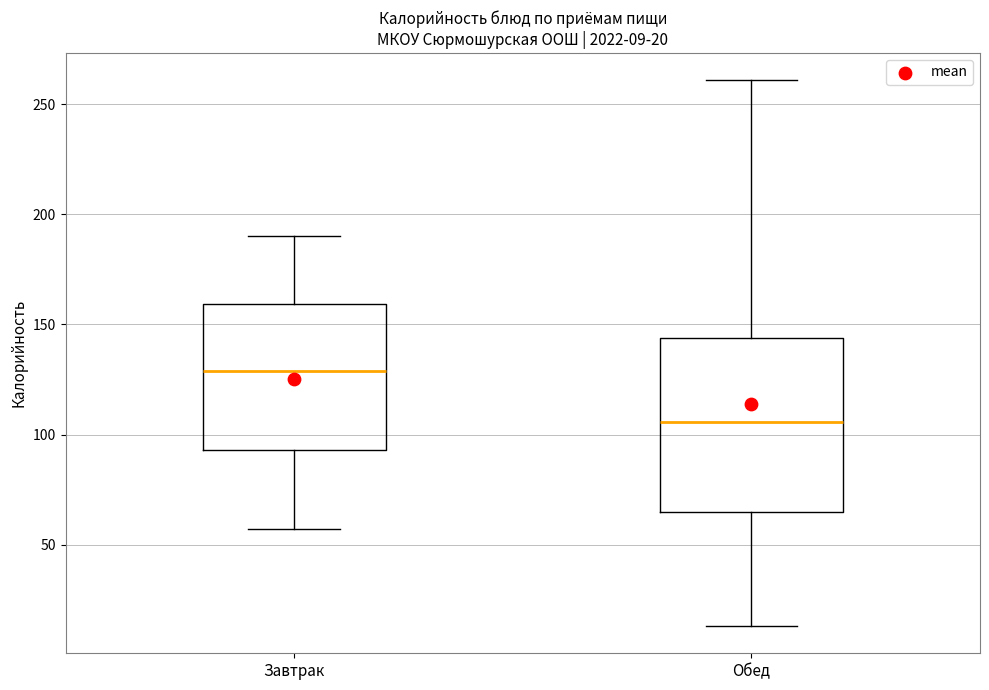

Which box is the tallest, from its lower edge to its upper edge?

Обед